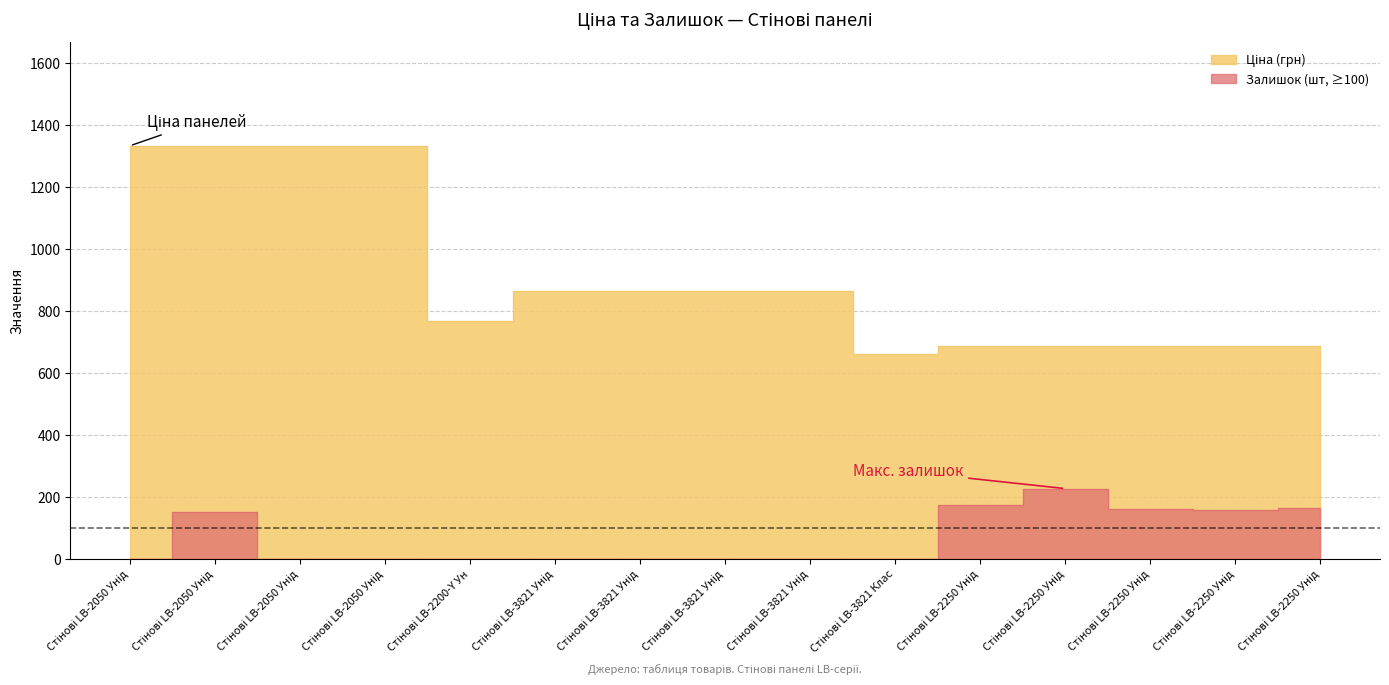

True or false: there are more than 0 points higher than both neighbors.

False